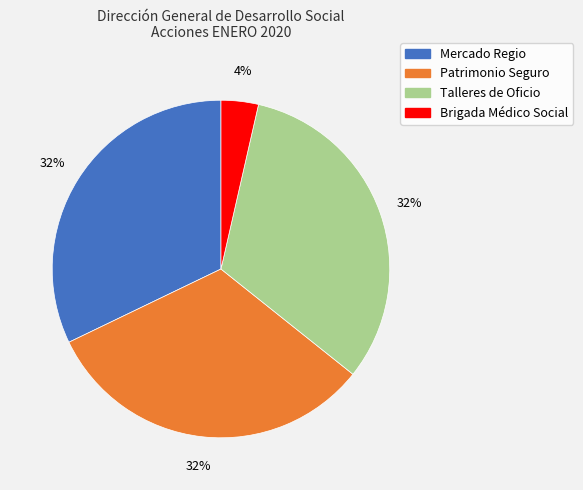

To the nearest percent, what is the average slice percentage?

25%